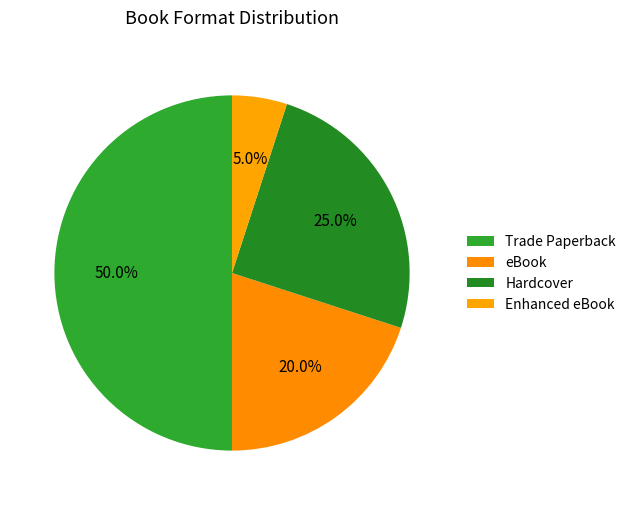

What is the ratio of the value at Enhanced eBook to the value at eBook?

0.2